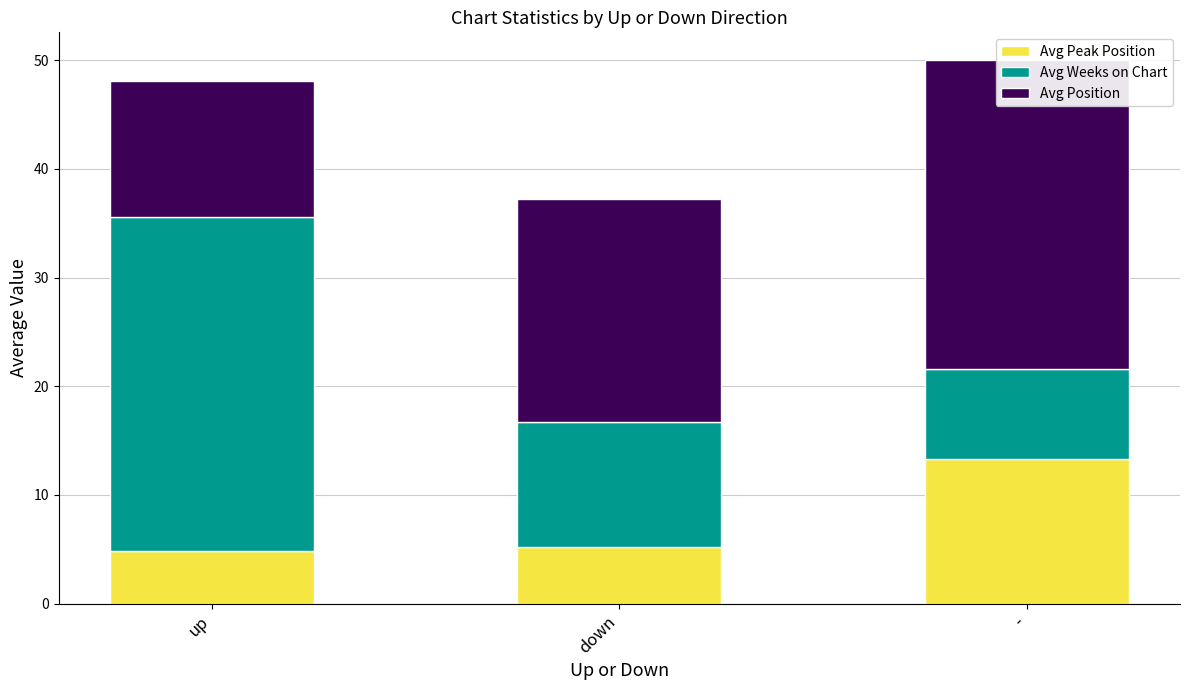

What is the average value of the Avg Peak Position series?

7.8